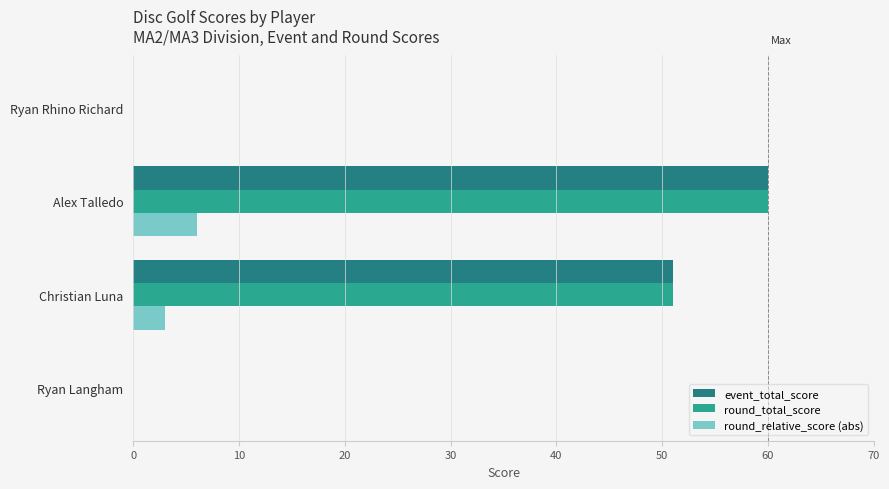

What is the total value across all series at Christian Luna?

105